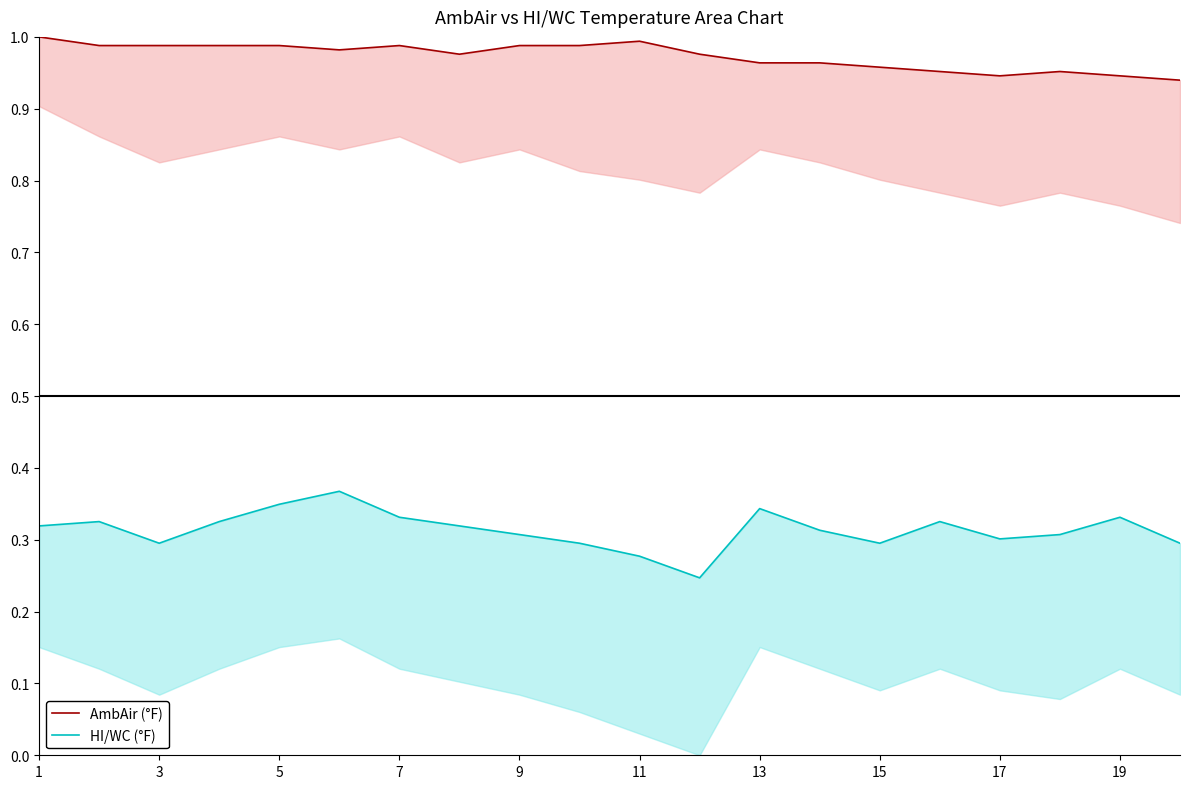

True or false: HI/WC (°F) and AmbAir (°F) intersect in this chart.

False